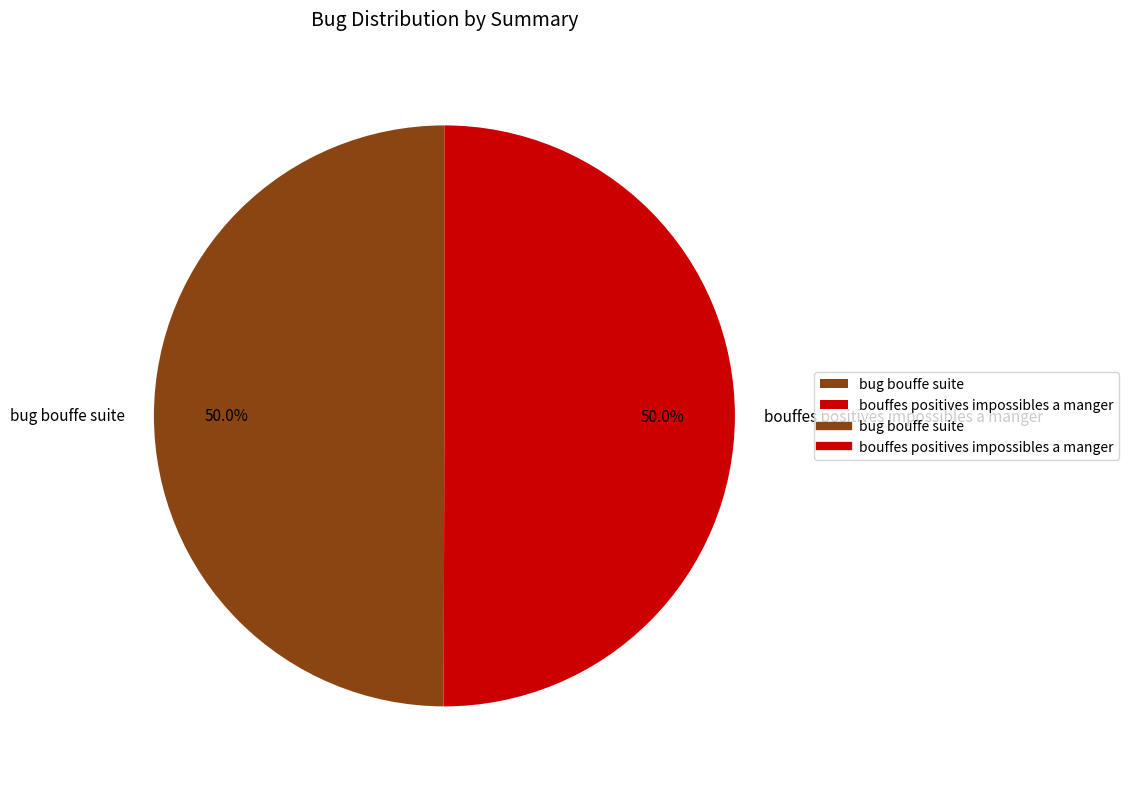

To the nearest percent, what is the average slice percentage?

50%